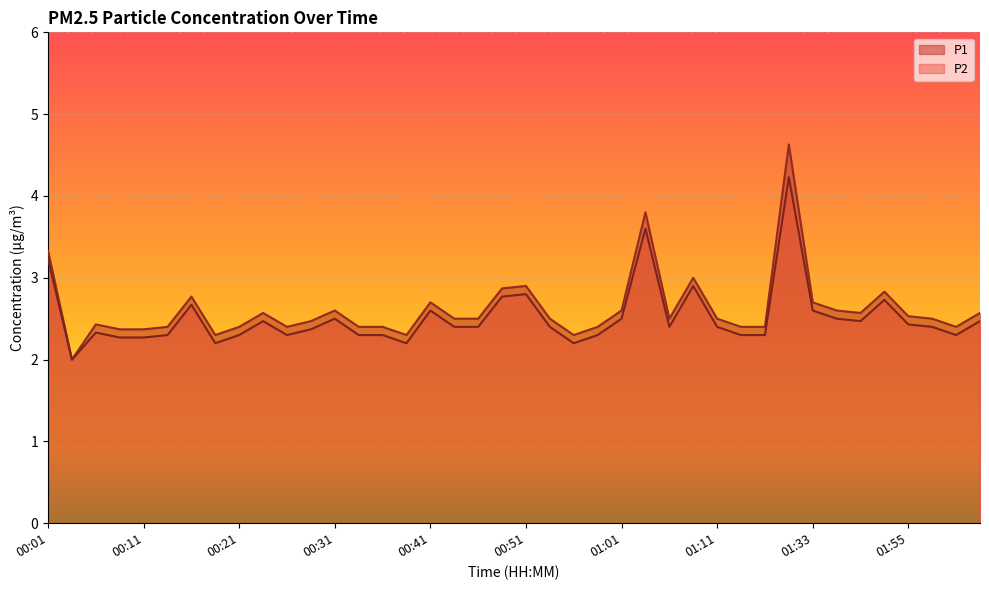

How many series are shown in this chart?

2